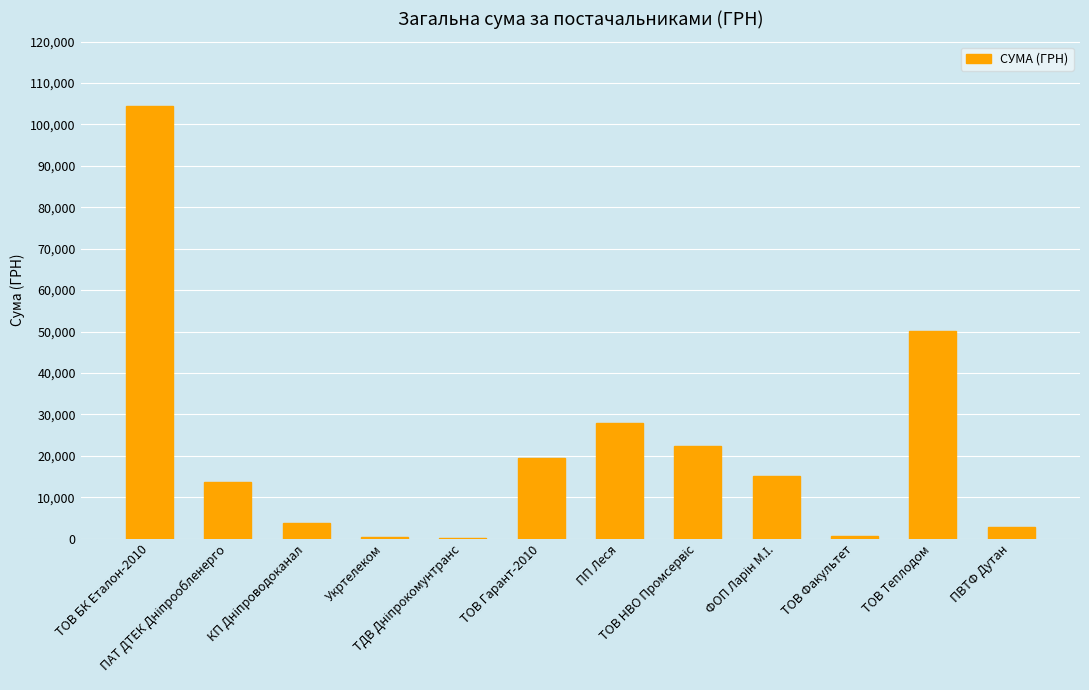

Is it true that the value at ПП Леся is 41873.9?

False